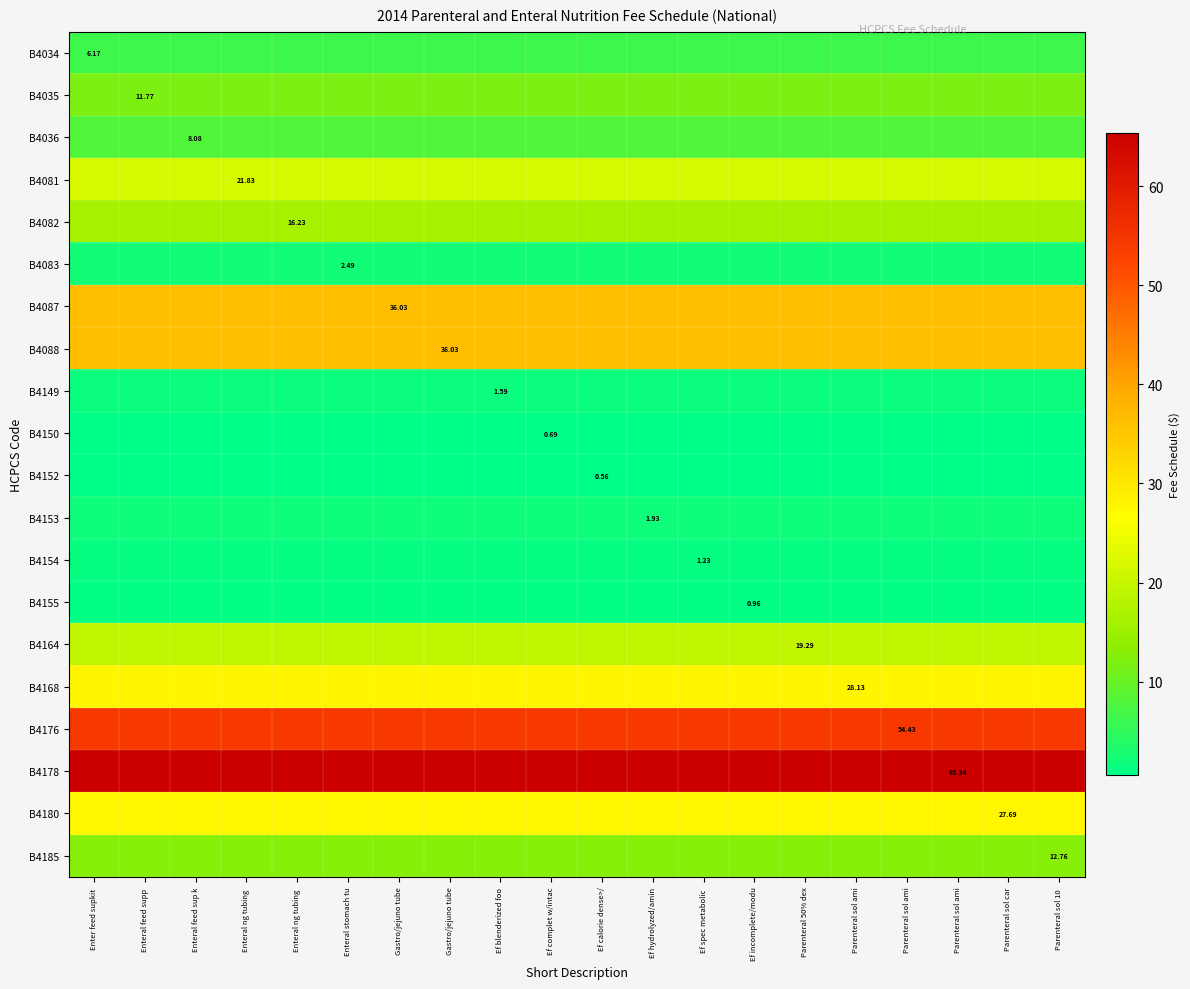

Which category has the lowest value in the B4081 series?

Enter feed supkit